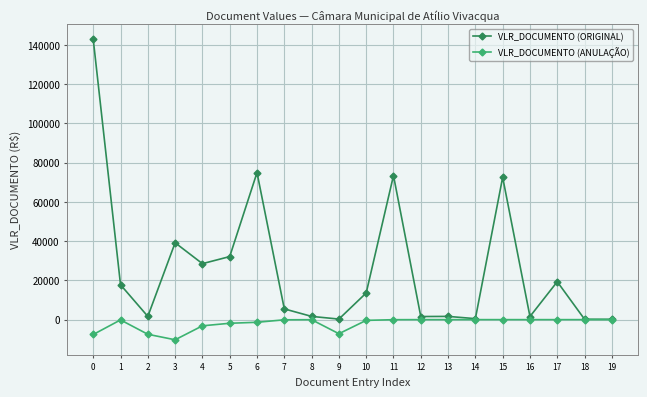

Where is the first local maximum for VLR_DOCUMENTO (ORIGINAL)?

3